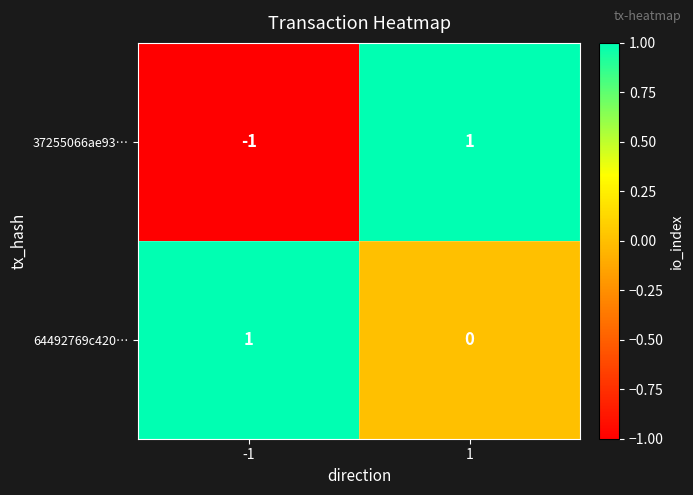

How many series are shown in this chart?

2